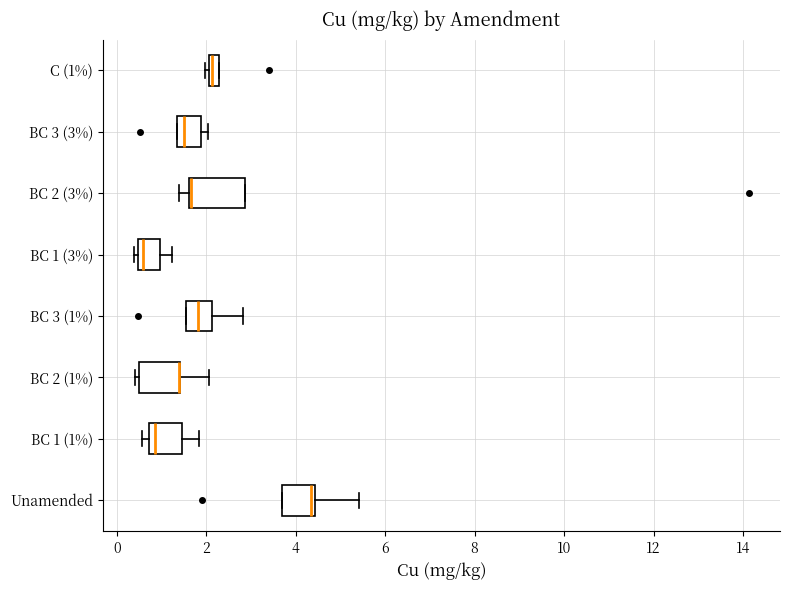

Which box is the widest, from its left edge to its right edge?

BC 2 (3%)